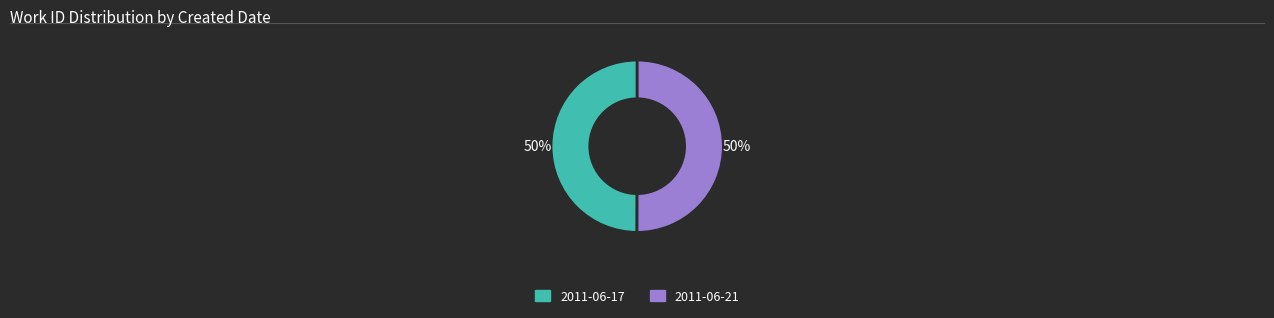

To the nearest percent, what portion does 2011-06-17 represent?

50%